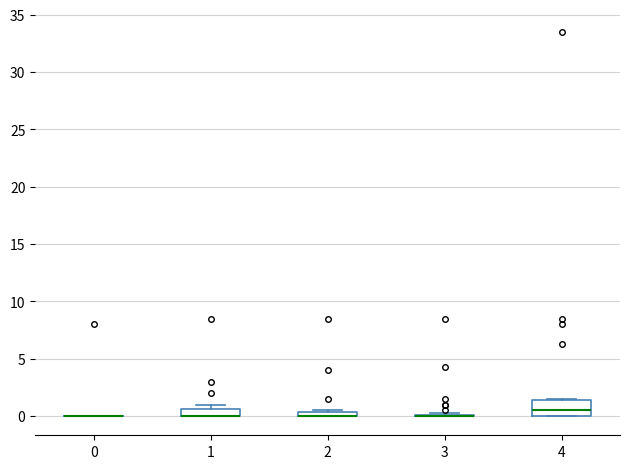

Where is the lower edge of the box at x = 2 on the y-axis? The values are not printed on the chart, so give them approximately, as read against the axis.

0.0